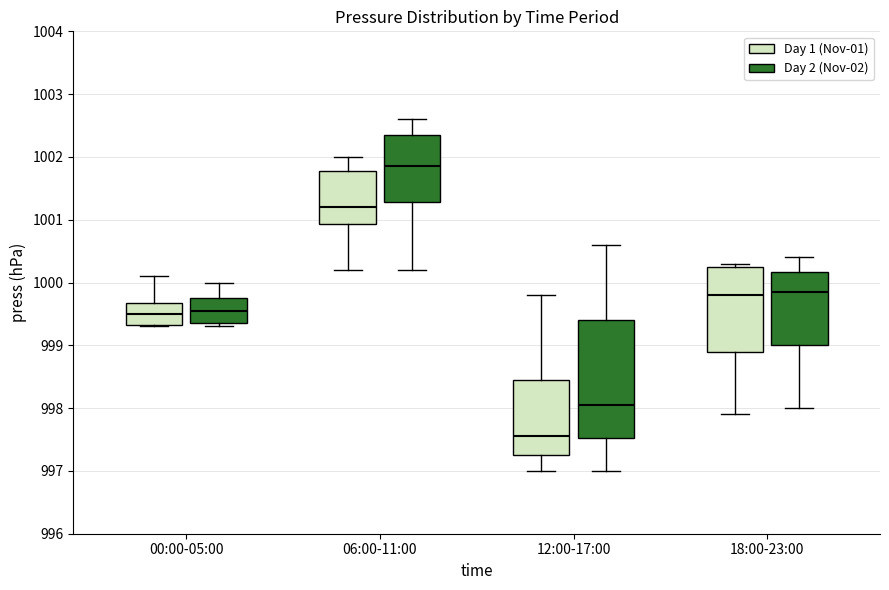

Reading left to right, transcribe this box plot: for each box, give where its median line is, the range the box spans, and where its two whiskers end, as read against the y-axis. The values are not printed on the chart, so give them approximately, as read against the axis.

00:00-05:00 (Day 1 (Nov-01)): median 999.5, box 999.3 to 999.7, whiskers 999.3 to 1000.1
00:00-05:00 (Day 2 (Nov-02)): median 999.6, box 999.4 to 999.8, whiskers 999.3 to 1000.0
06:00-11:00 (Day 1 (Nov-01)): median 1001.2, box 1000.9 to 1001.8, whiskers 1000.2 to 1002.0
06:00-11:00 (Day 2 (Nov-02)): median 1001.9, box 1001.3 to 1002.4, whiskers 1000.2 to 1002.6
12:00-17:00 (Day 1 (Nov-01)): median 997.6, box 997.3 to 998.5, whiskers 997.0 to 999.8
12:00-17:00 (Day 2 (Nov-02)): median 998.1, box 997.5 to 999.4, whiskers 997.0 to 1000.6
18:00-23:00 (Day 1 (Nov-01)): median 999.8, box 998.9 to 1000.3, whiskers 997.9 to 1000.3 (just above the box's upper edge)
18:00-23:00 (Day 2 (Nov-02)): median 999.9, box 999.0 to 1000.2, whiskers 998.0 to 1000.4